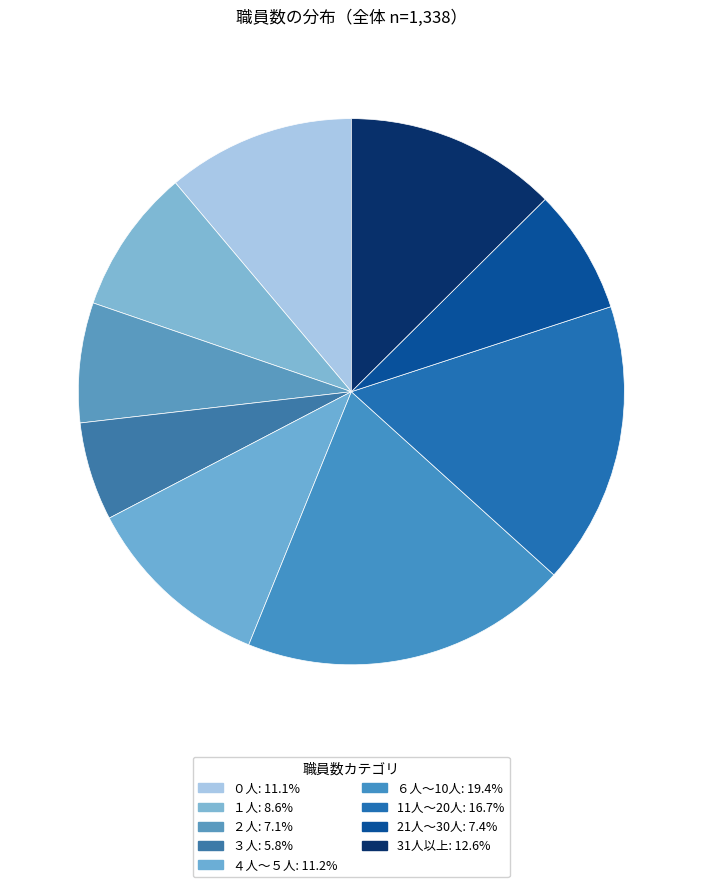

Which has a higher value, 31人以上 or １人?

31人以上